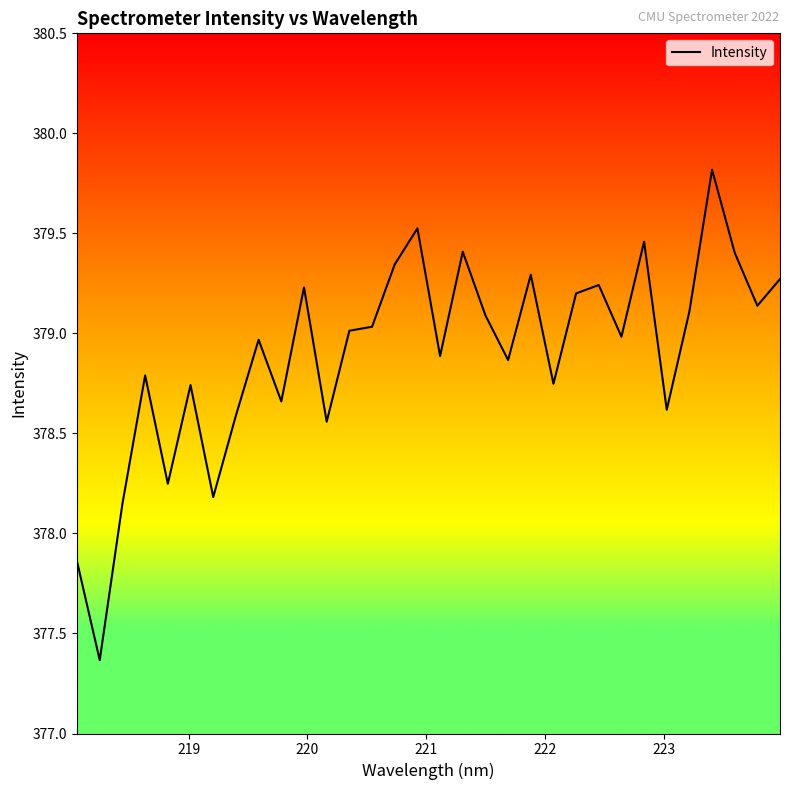

What is the difference between the maximum and minimum values?

2.5